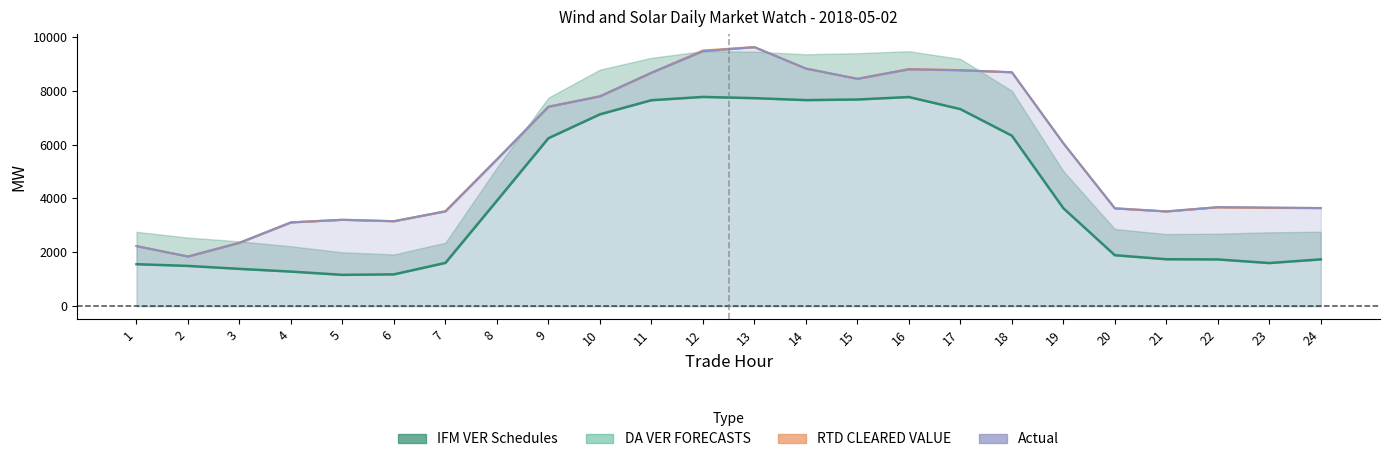

Does the chart have visible grid lines?

No